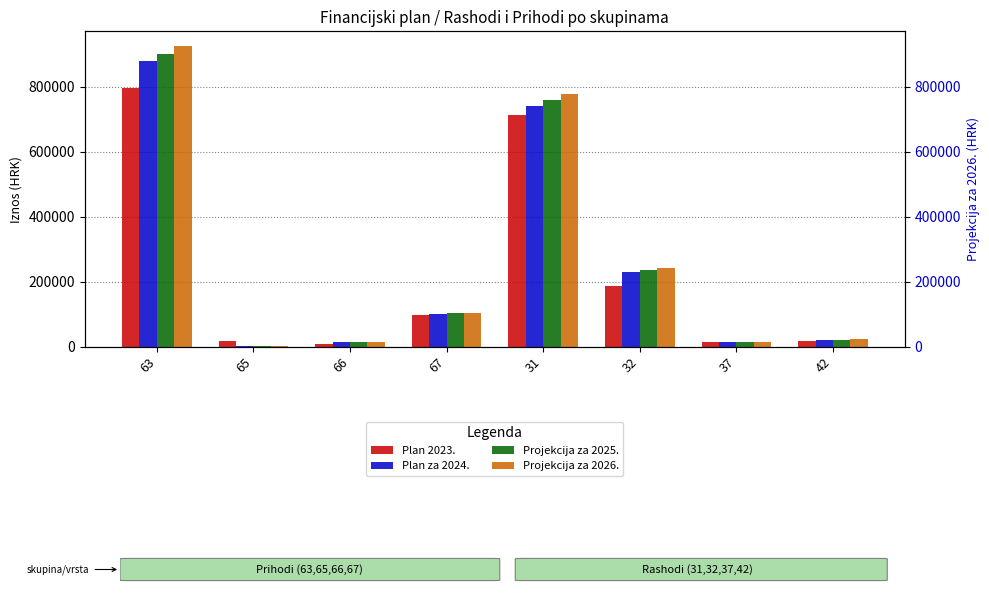

How many bars are there in each group?

4